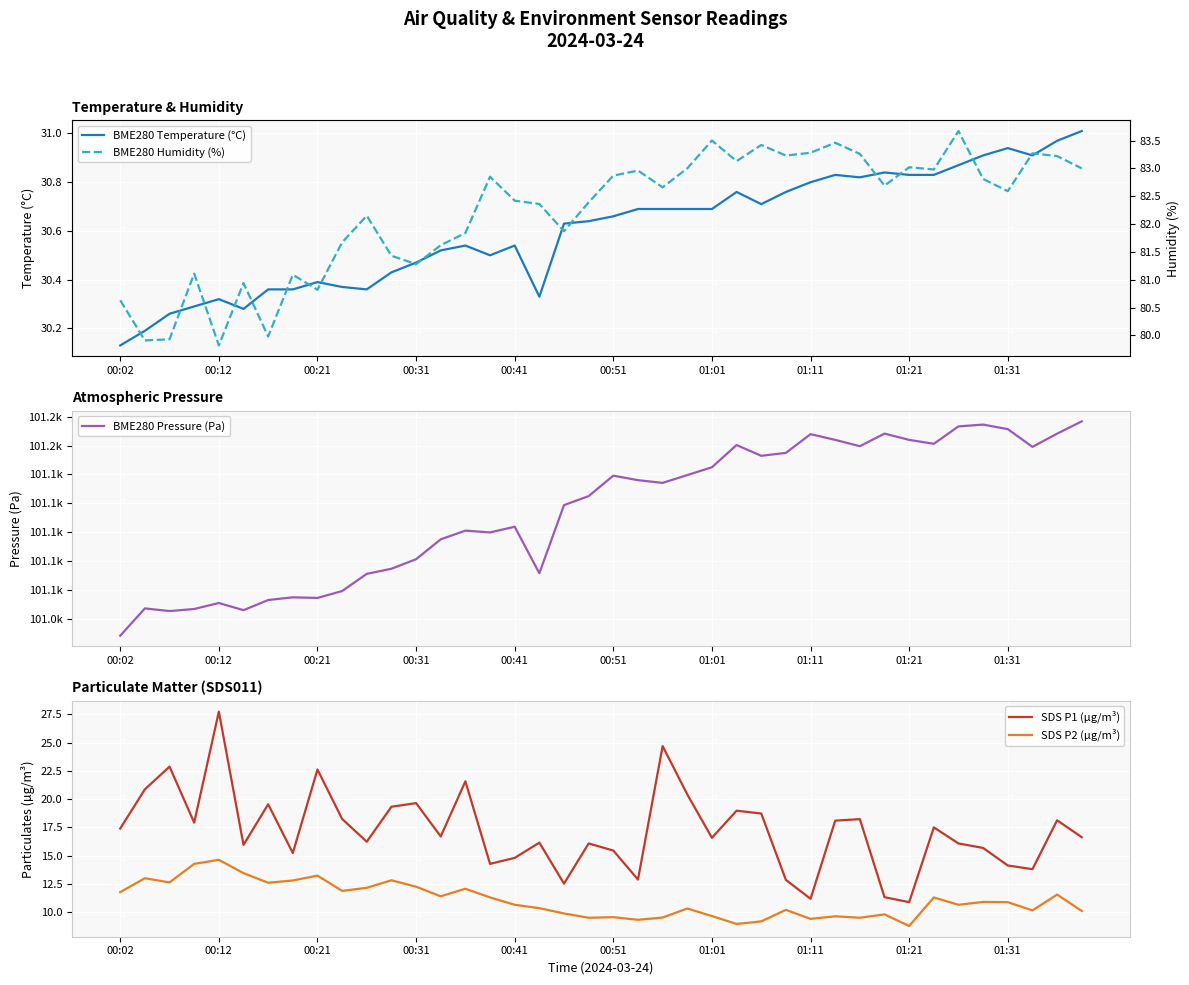

What is the maximum value for SDS P1 (µg/m³)?

27.8